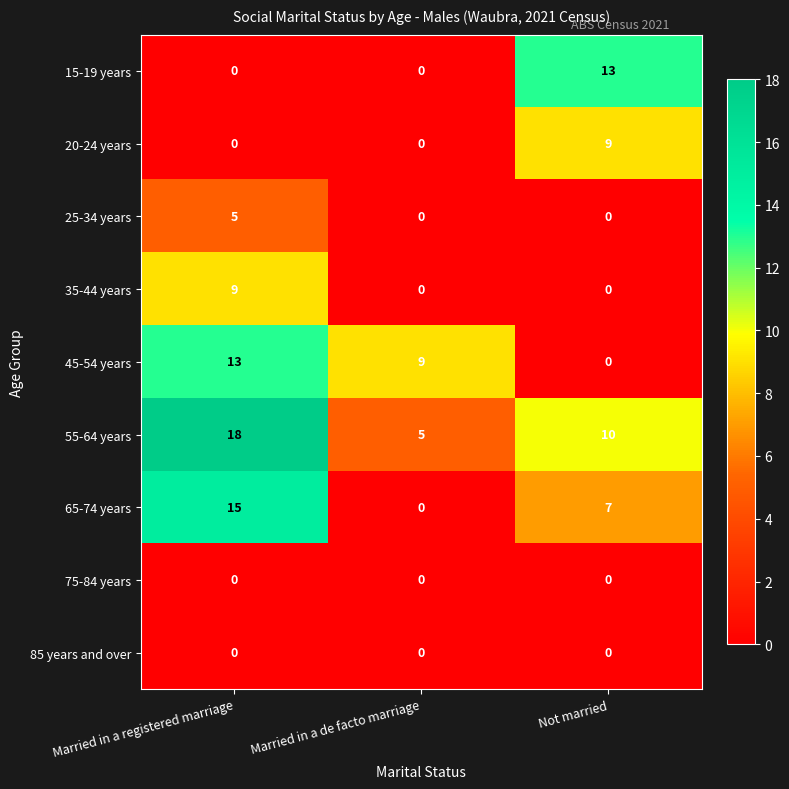

What is the sum of all 65-74 years values?

22